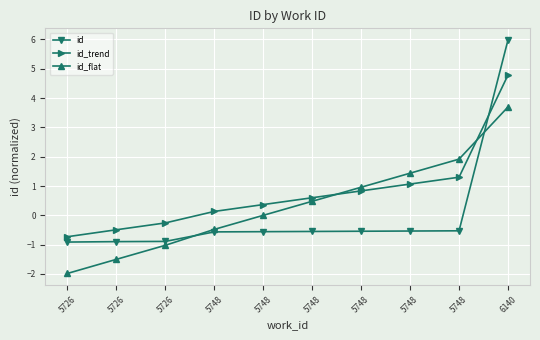

The value of id_flat at 5726 is -1.1. True or false?

False